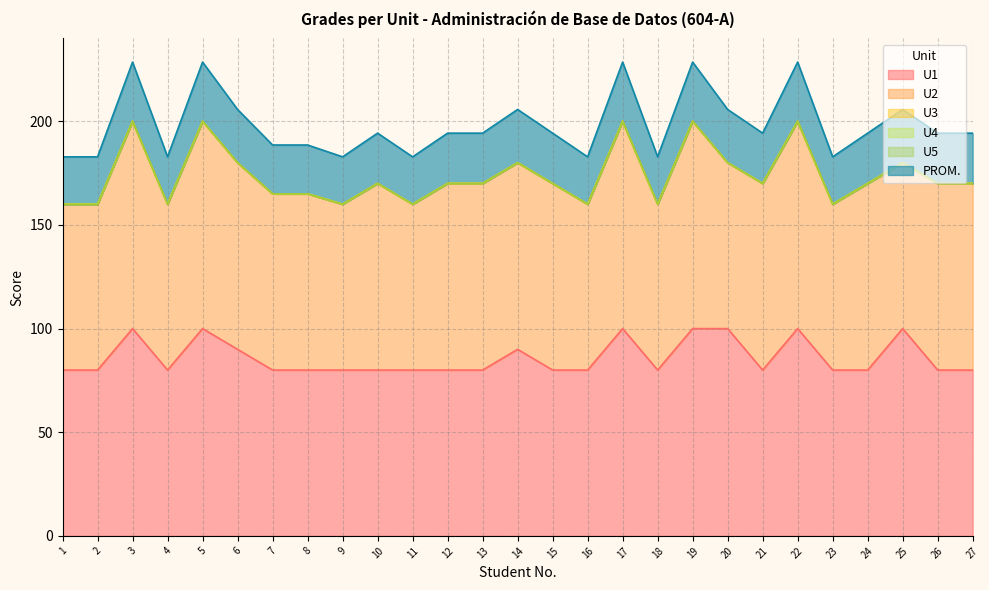

True or false: U1 and U5 cross at least once.

False